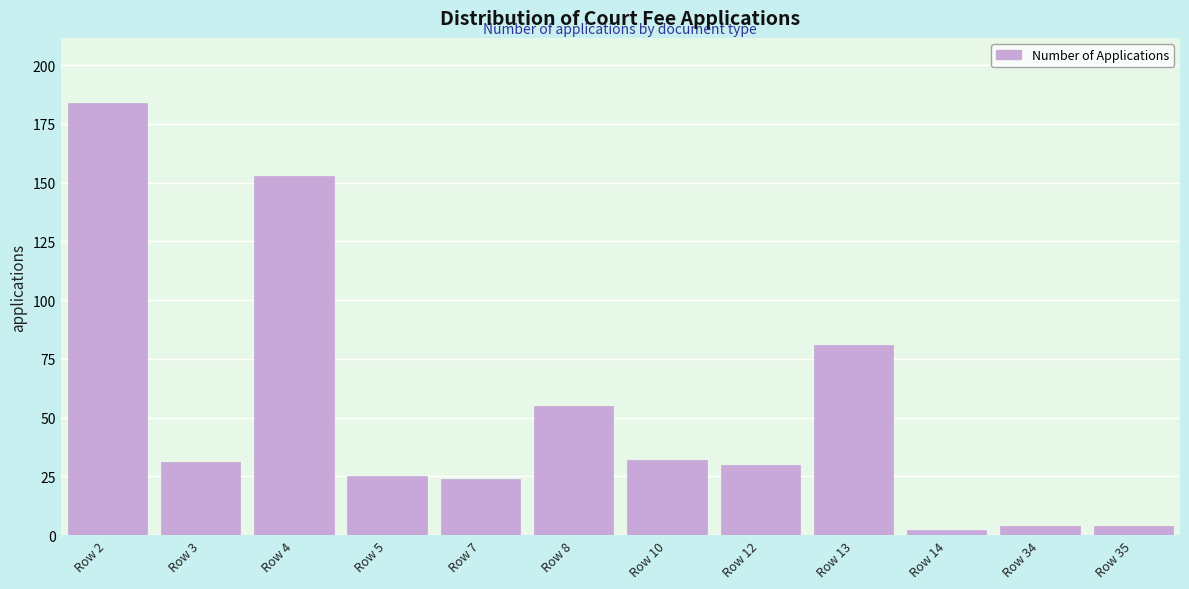

Reading right to left, what are all the values shown in this chart?

4	4	2	81	30	32	55	24	25	153	31	184